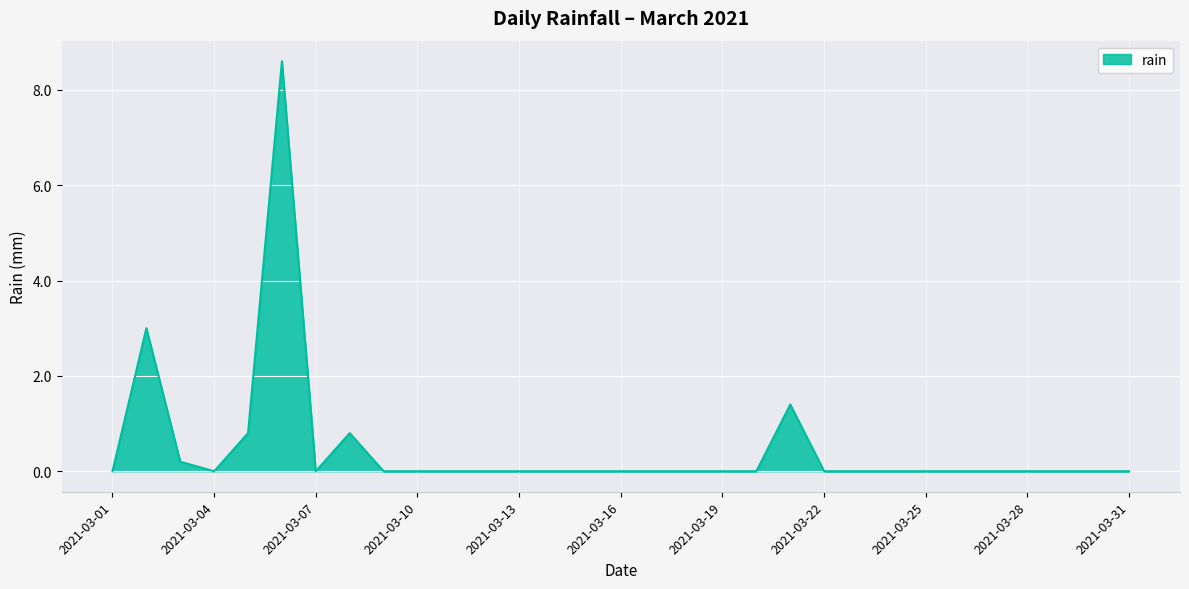

What is the sum of all values?

14.8